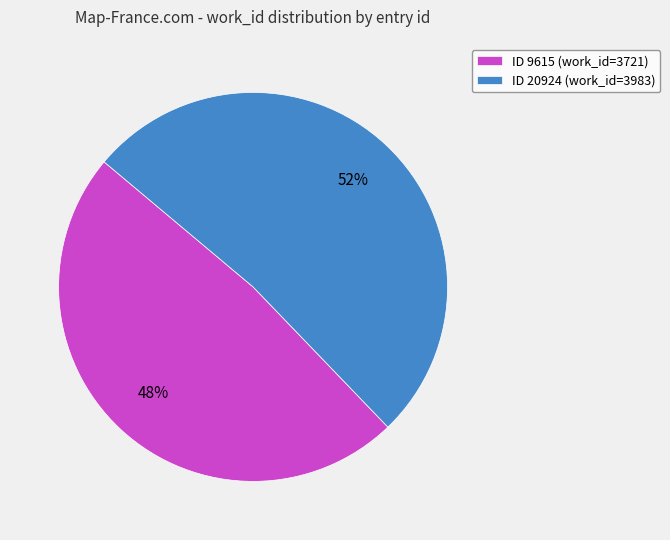

How many segments does this pie chart have?

2